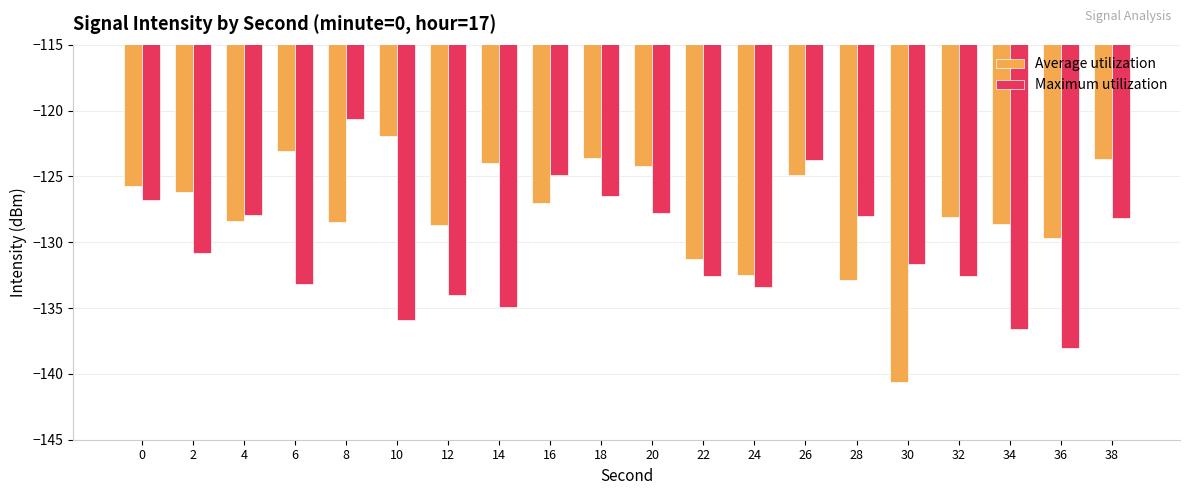

How many bars are there in each group?

2